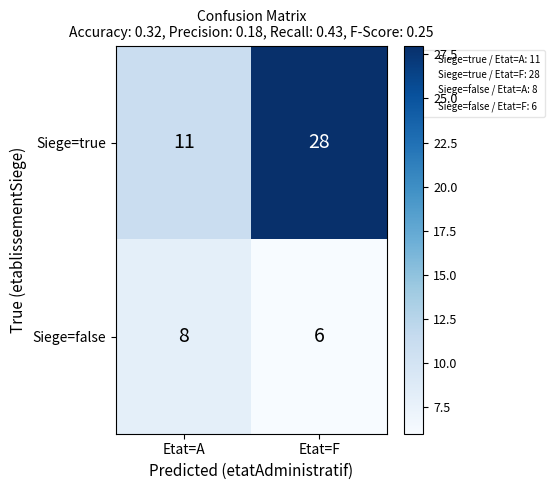

The Siege=true series shows 40 at Etat=F. True or false?

False